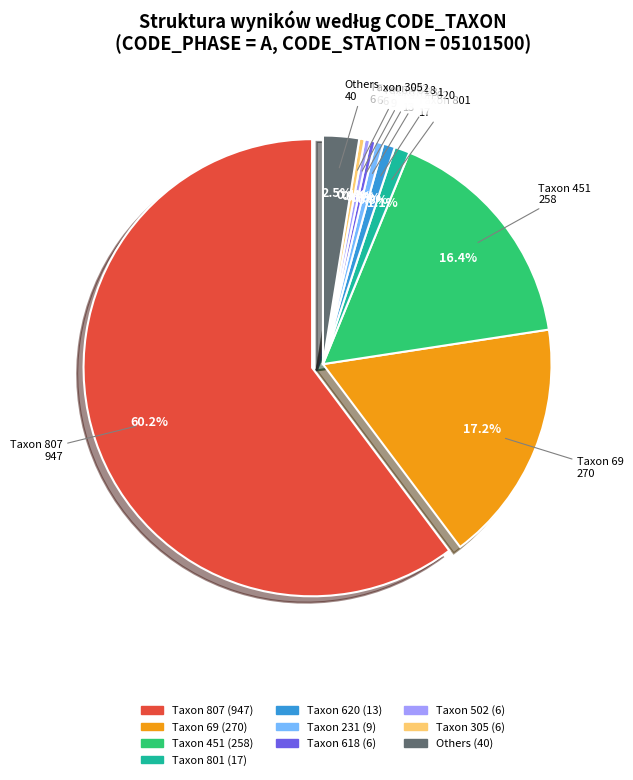

Which category has the biggest portion of the pie?

807